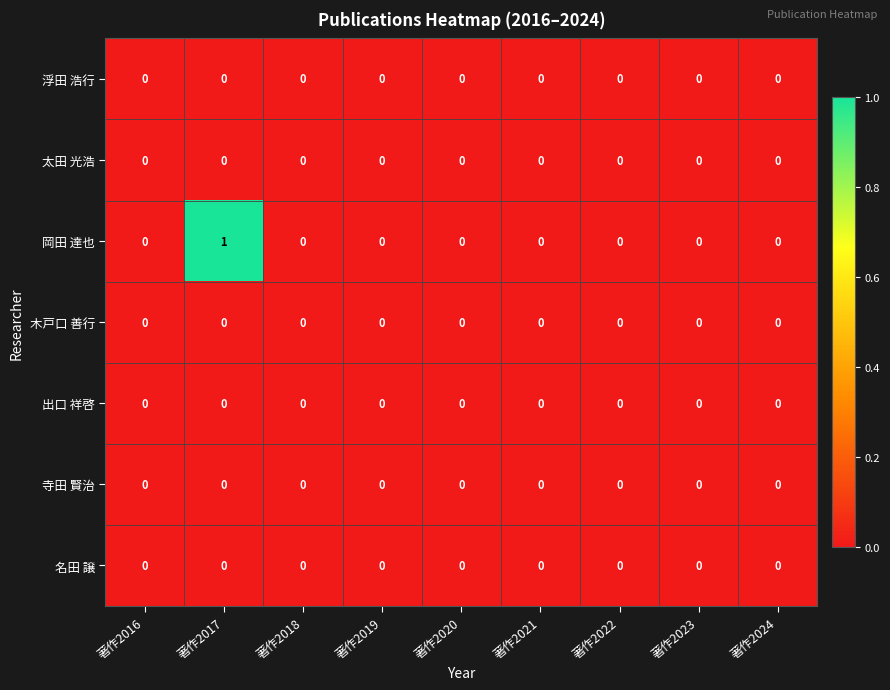

Which series has the widest spread of values?

岡田 達也